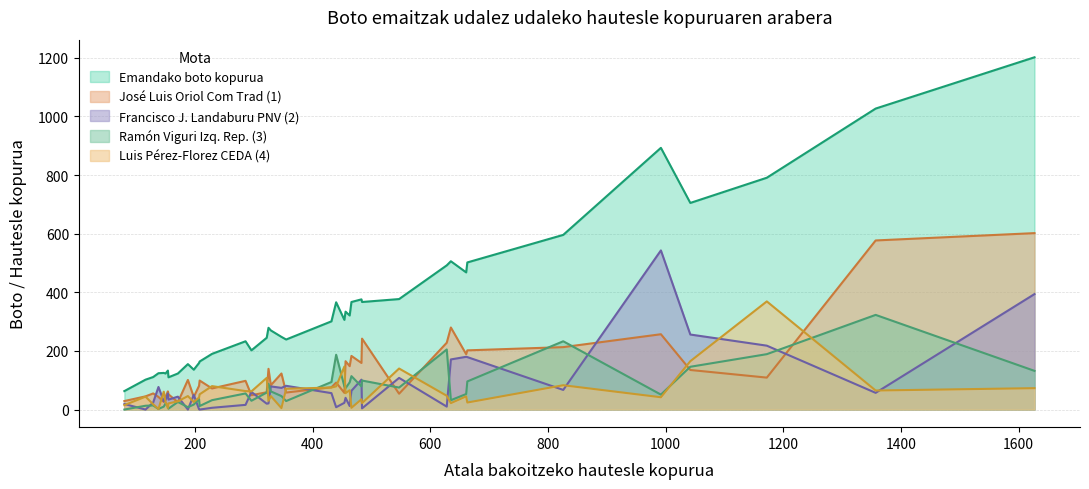

True or false: José Luis Oriol Com Trad (1) and x cross at least once.

False